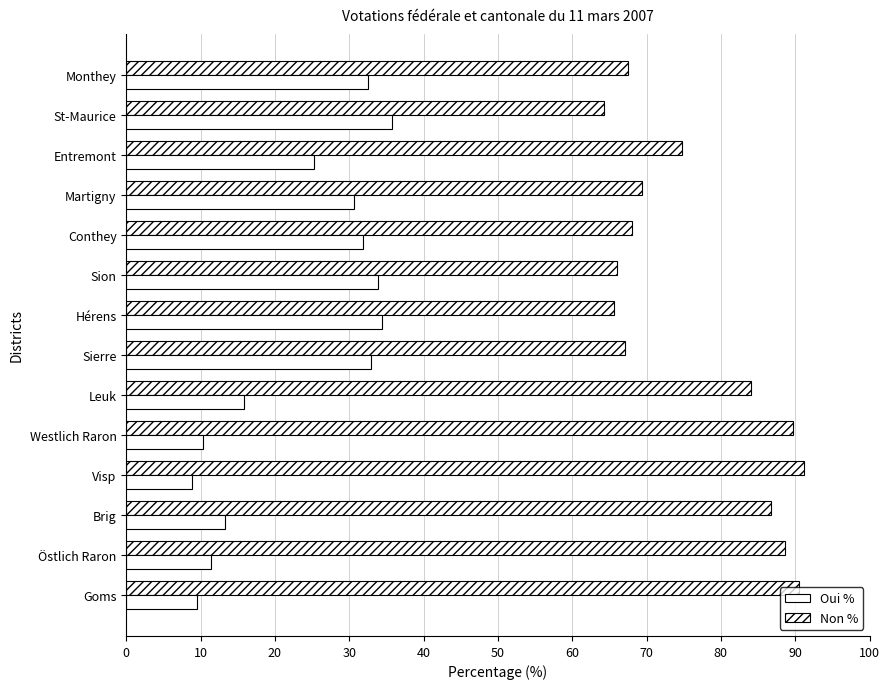

What is the value of the Oui % bar at the 8th from the left?

34.4